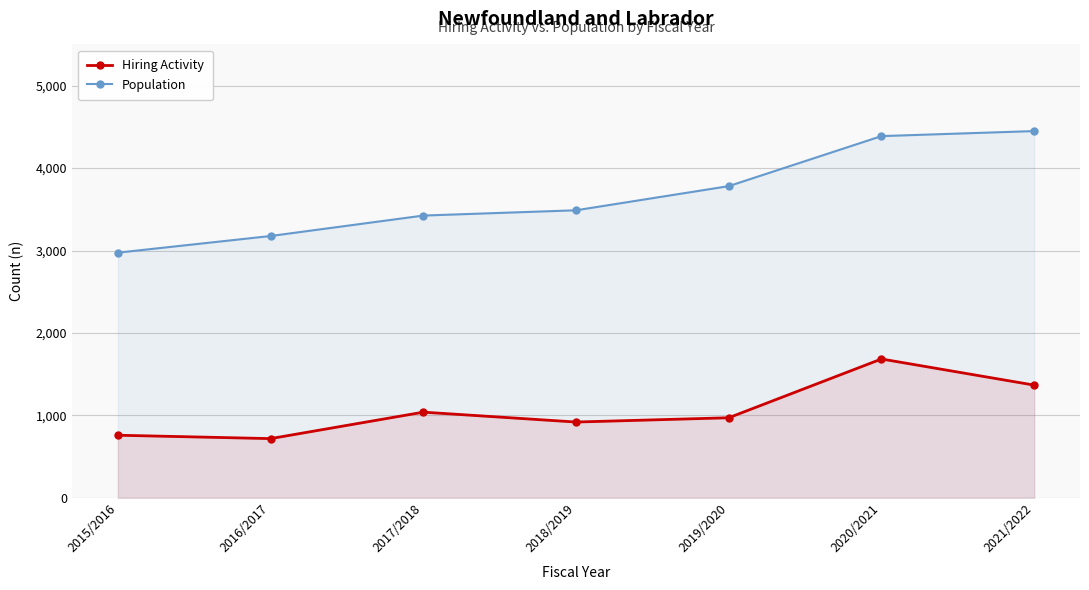

What is the difference between the Hiring Activity values at 2018/2019 and 2020/2021?

765